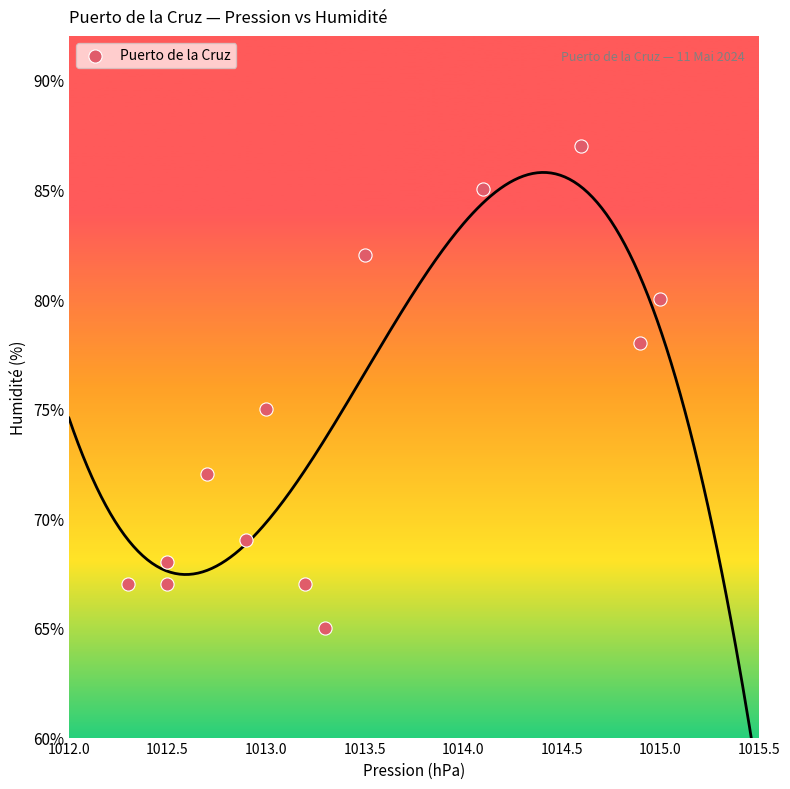

What is the range of Y values (max minus min)?

22